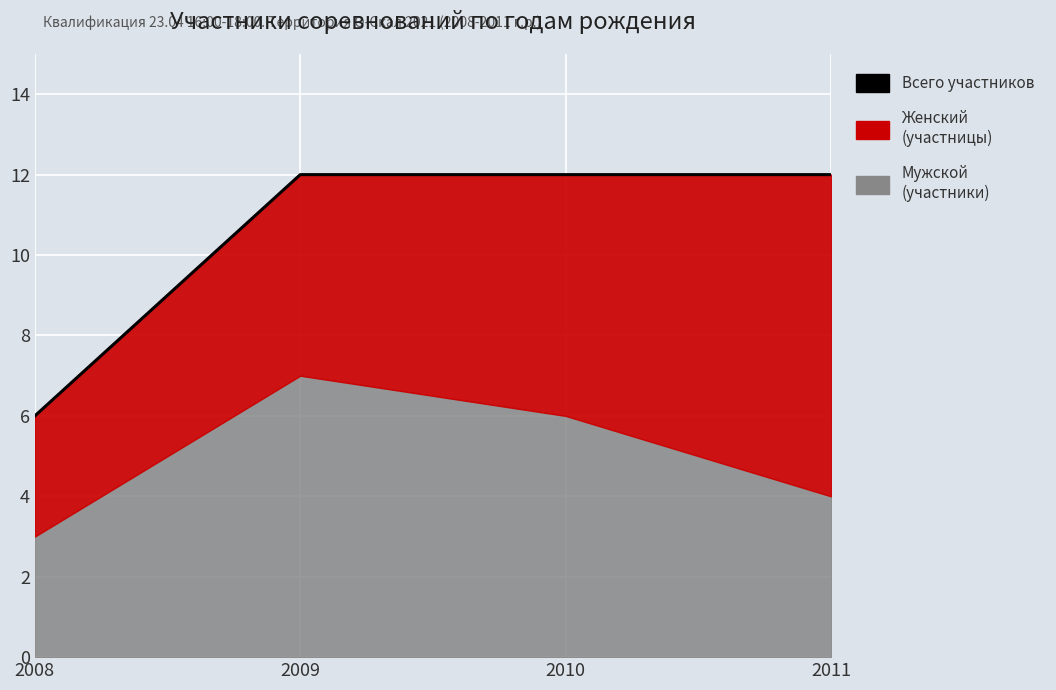

Reading left to right, extract all data points from this chart.

6	12	12	12